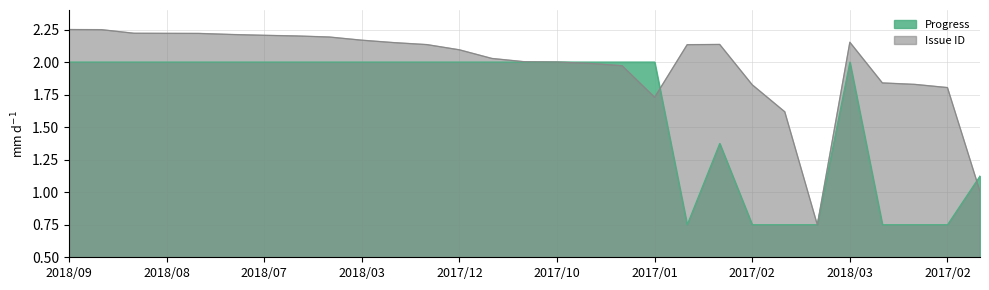

Where is Progress nearest to the value 1?

2015/07/01